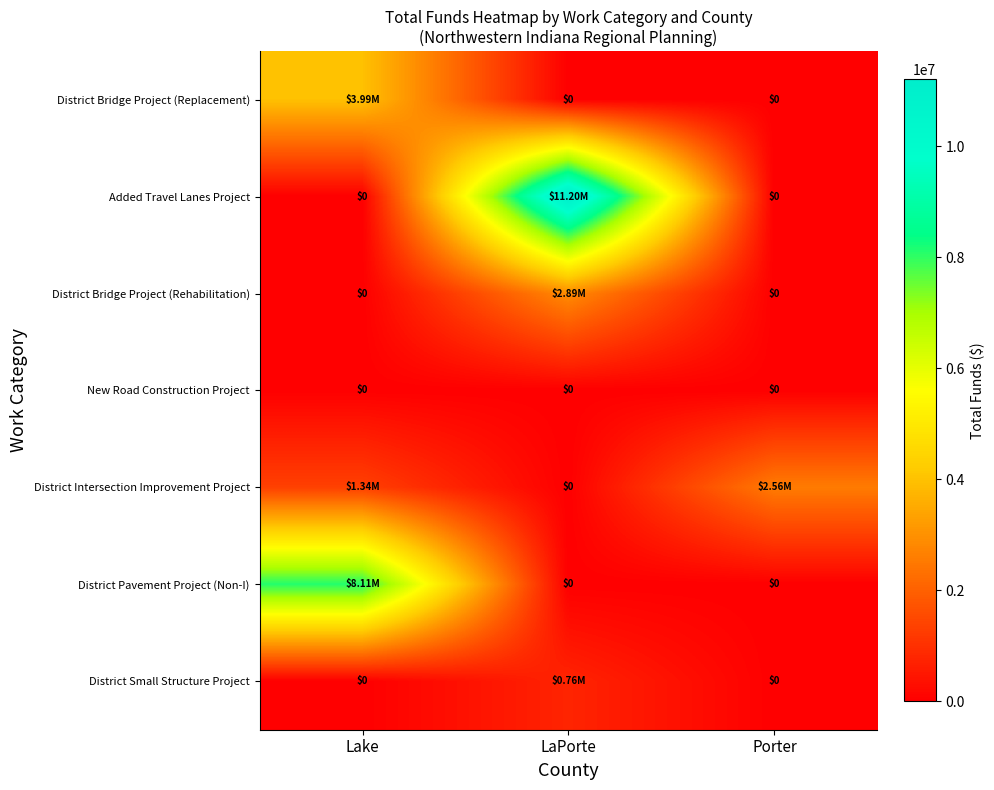

How many values in the District Bridge Project (Replacement) series exceed 0?

1